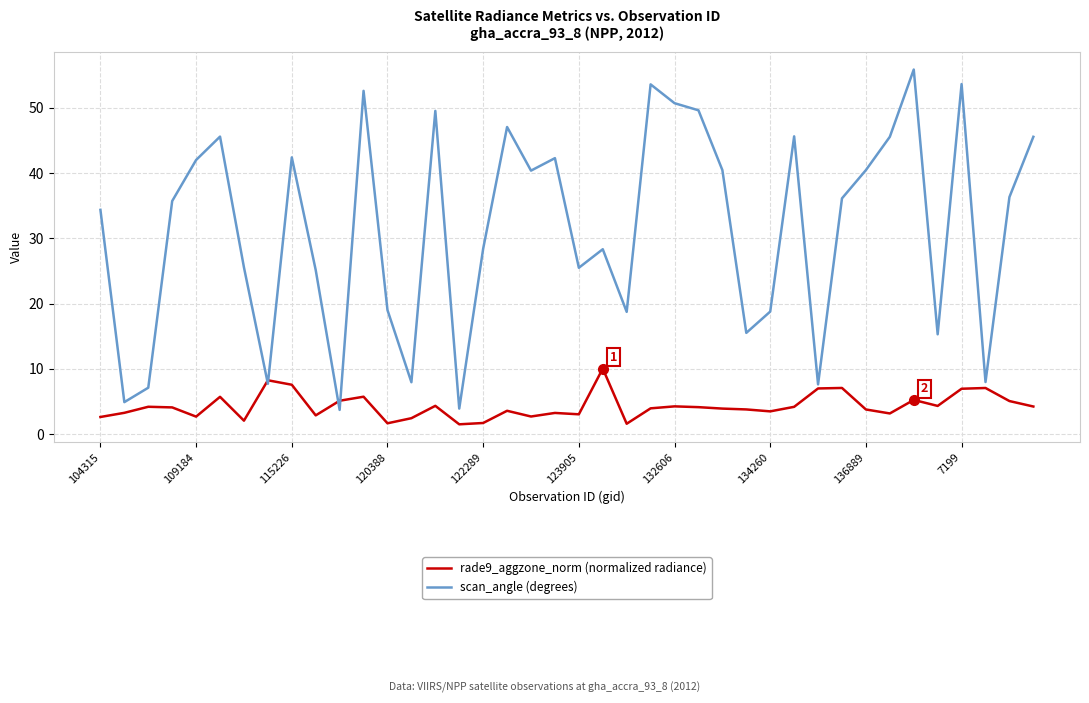

What is the minimum value shown in the chart?

1.5